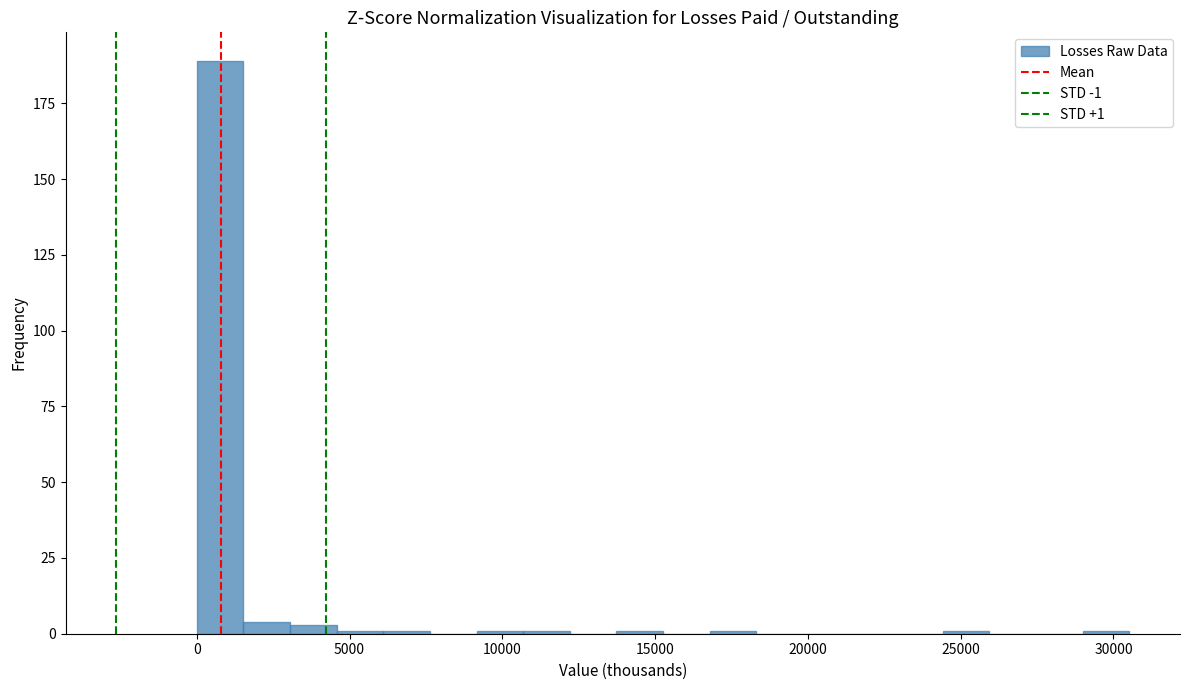

Around what value on the x-axis is the tallest bar? Give the approximate position of its centre, as read against the axis.

1000